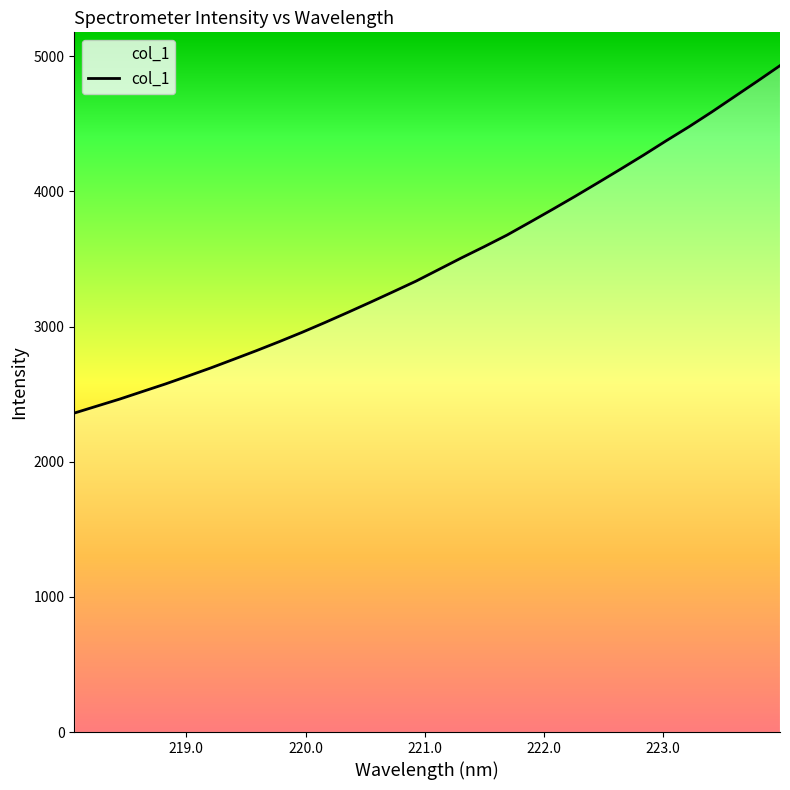

What is the minimum value shown in the chart?

2359.8